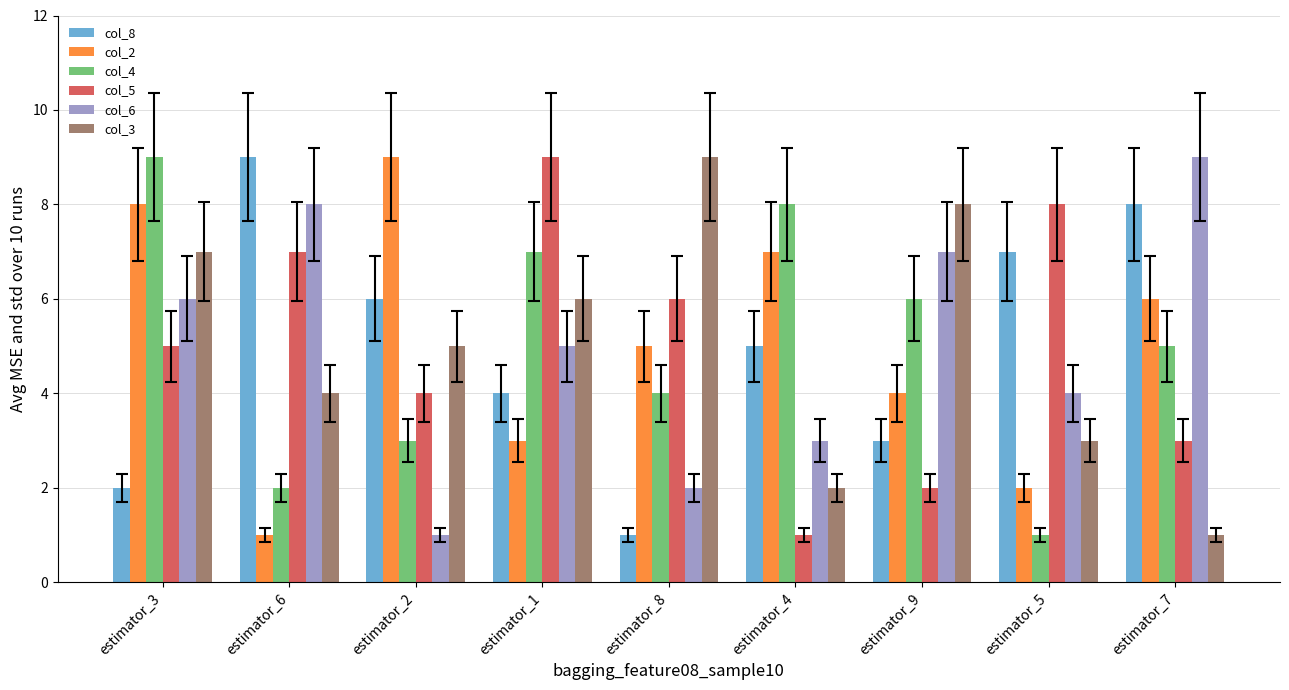

How many col_6 values are between 3 and 7?

5